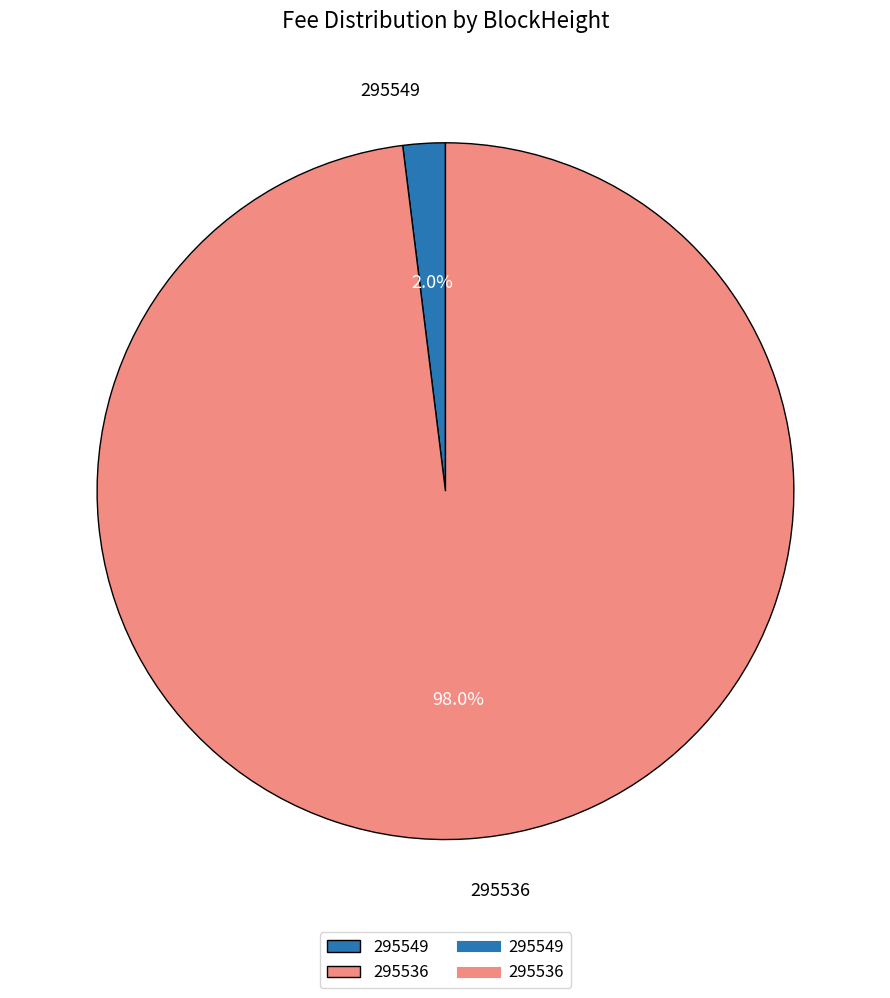

Which slice is the largest?

295536